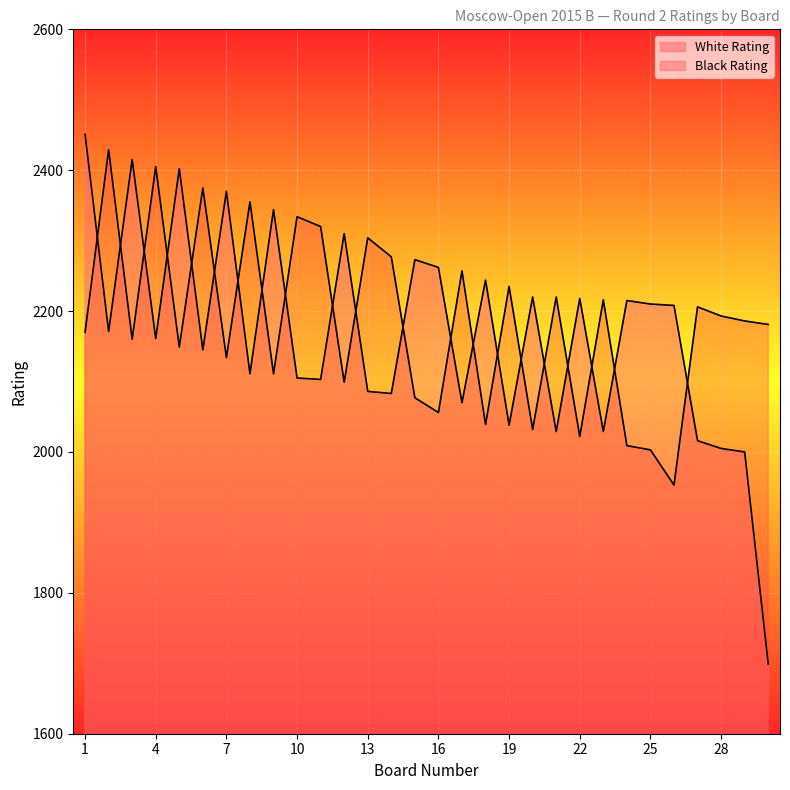

Reading left to right, transcribe all the data shown in this chart.

White Rating: 1=2451	2=2171	3=2415	4=2161	5=2402	6=2145	7=2370	8=2111	9=2344	10=2105	11=2103	12=2310	13=2086	14=2083	15=2273	16=2262	17=2070	18=2244	19=2038	20=2220	21=2029	22=2218	23=2029	24=2215	25=2210	26=2208	27=2016	28=2005	29=2000	30=1699
Black Rating: 1=2170	2=2429	3=2160	4=2405	5=2149	6=2375	7=2134	8=2355	9=2111	10=2334	11=2320	12=2099	13=2304	14=2277	15=2077	16=2056	17=2257	18=2039	19=2235	20=2032	21=2220	22=2022	23=2216	24=2009	25=2003	26=1953	27=2206	28=2193	29=2186	30=2181